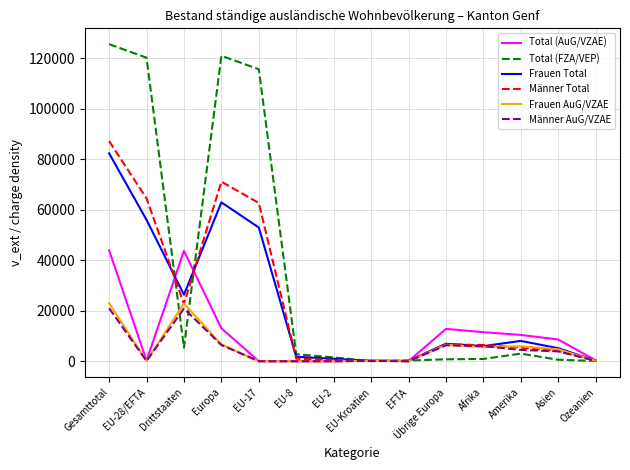

What is the sum of all Männer Total values?

332757